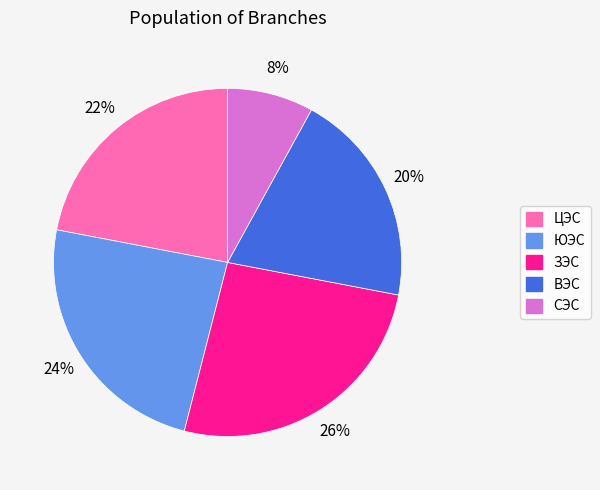

Is the sum of ВЭС and ЮЭС greater than half?

No